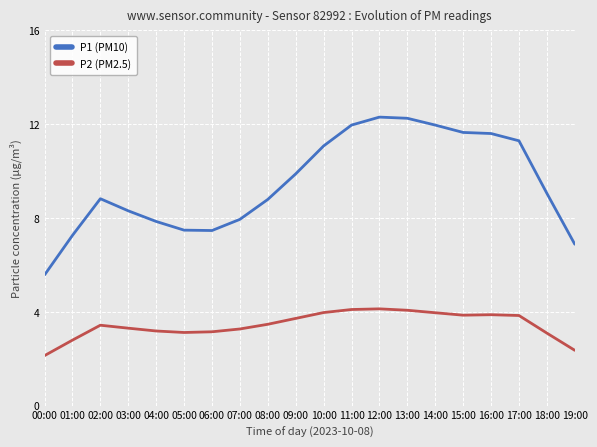

True or false: P1 (PM10) and P2 (PM2.5) cross at least once.

False